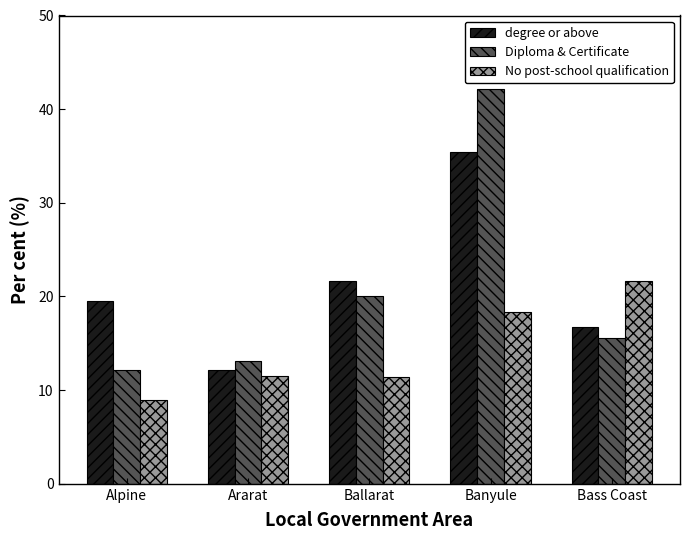

What is the average value of the No post-school qualification series?

14.4